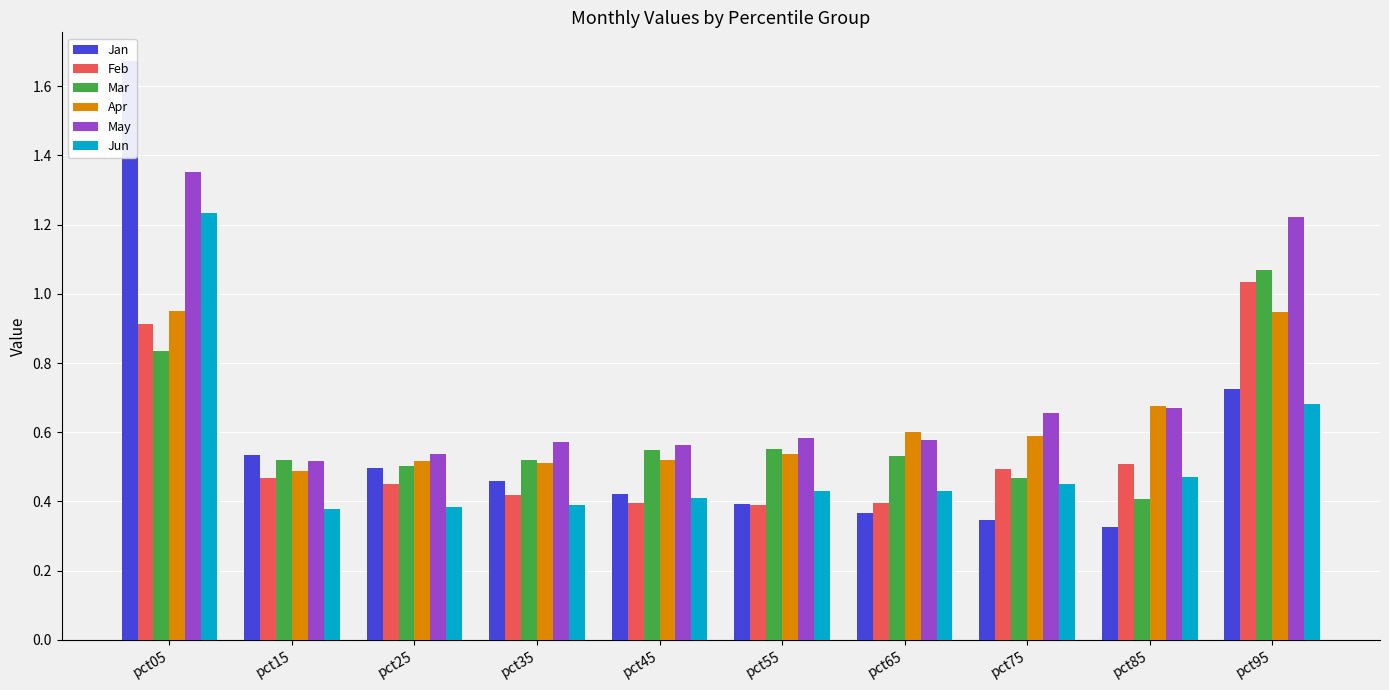

What are all the series names shown in the legend?

Jan, Feb, Mar, Apr, May, Jun